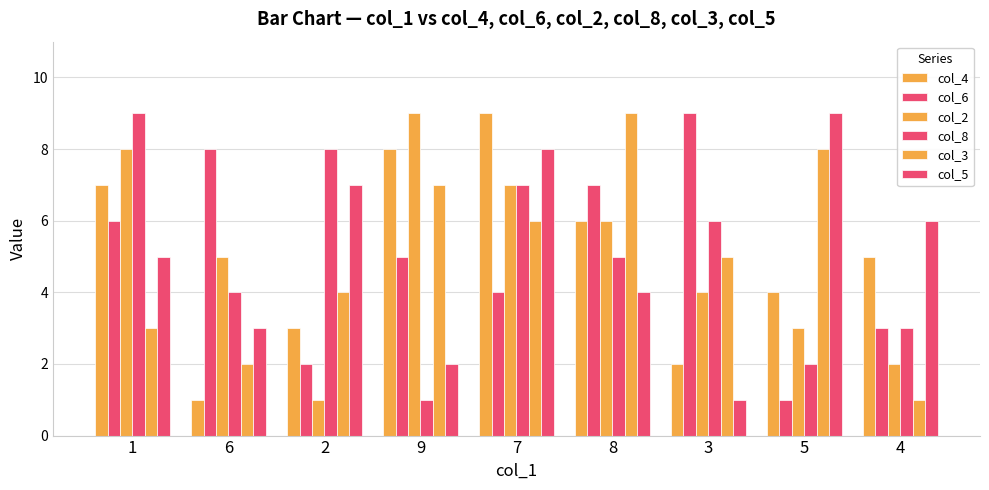

At which label is col_5 closest to 5?

1